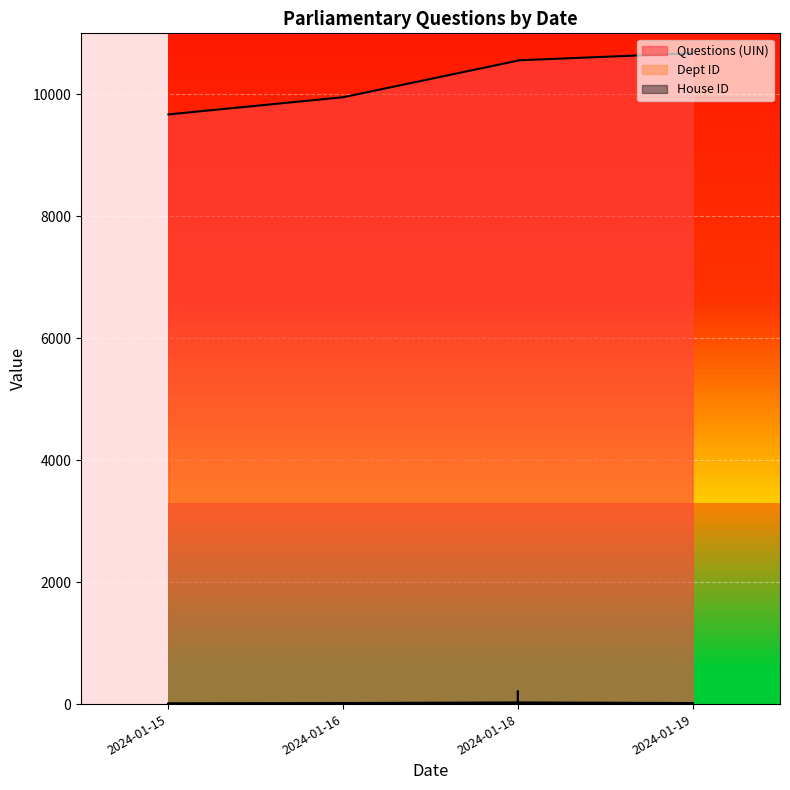

Where is the first local maximum for Dept ID?

2024-01-18